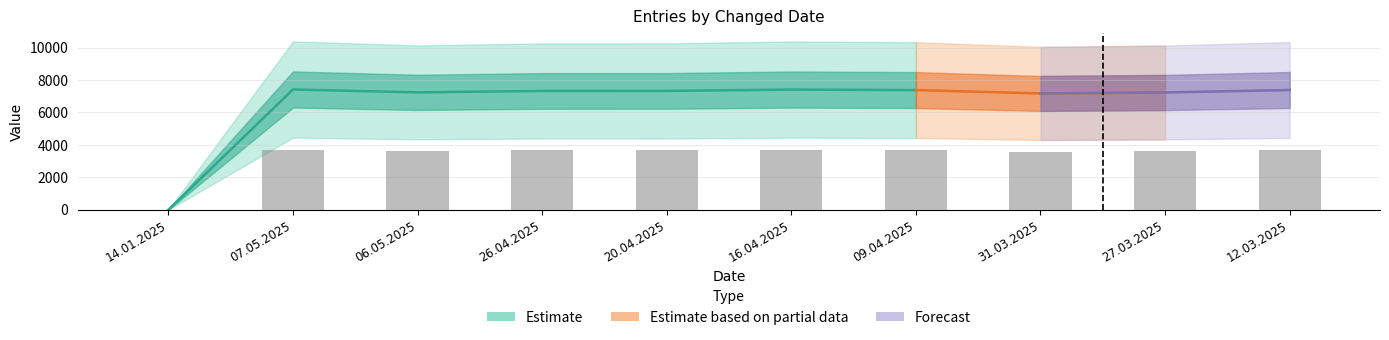

What is the change in value from 16.04.2025 to 09.04.2025?

-16.0